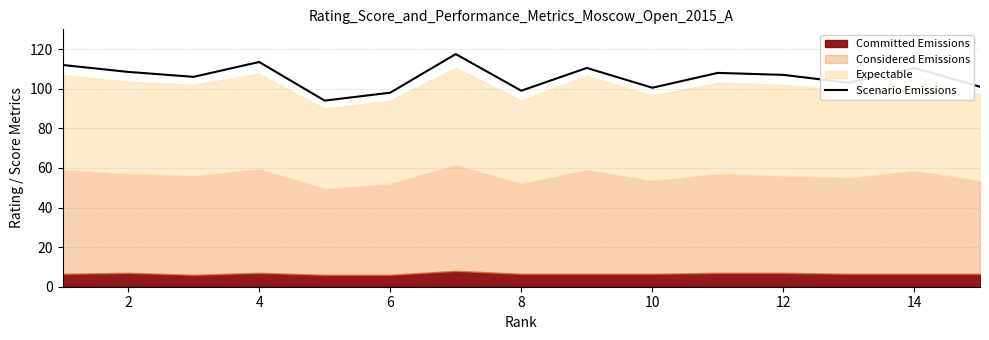

What is the highest value of the Scenario Emissions series?

117.5